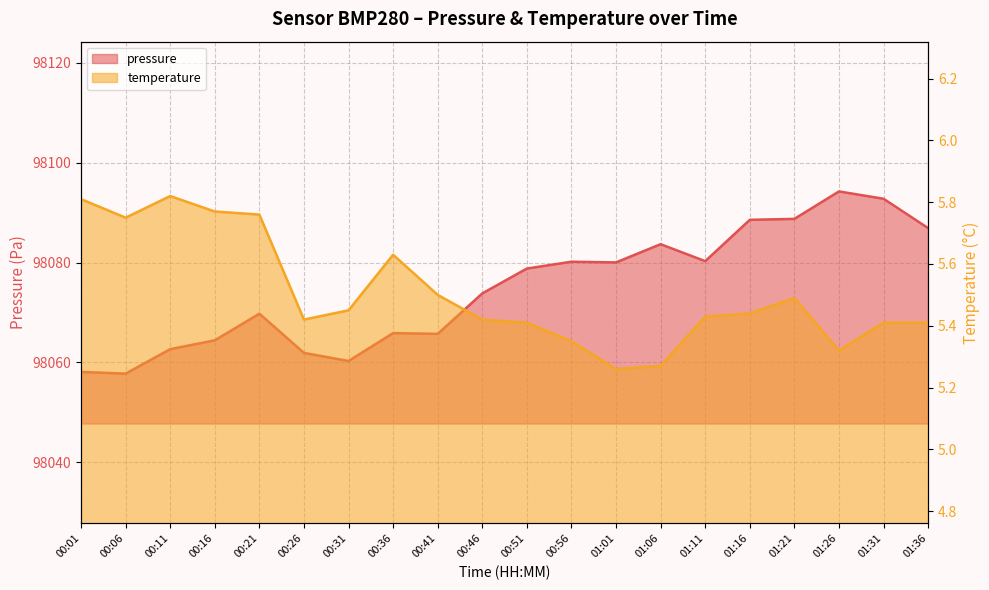

Reading left to right, what are all the values shown in this chart?

pressure: 98058.1	98057.8	98062.7	98064.4	98069.8	98061.9	98060.3	98065.9	98065.7	98073.8	98078.8	98080.2	98080.1	98083.7	98080.3	98088.6	98088.8	98094.3	98092.8	98086.9
temperature: 5.8	5.8	5.8	5.8	5.8	5.4	5.5	5.6	5.5	5.4	5.4	5.3	5.3	5.3	5.4	5.4	5.5	5.3	5.4	5.4